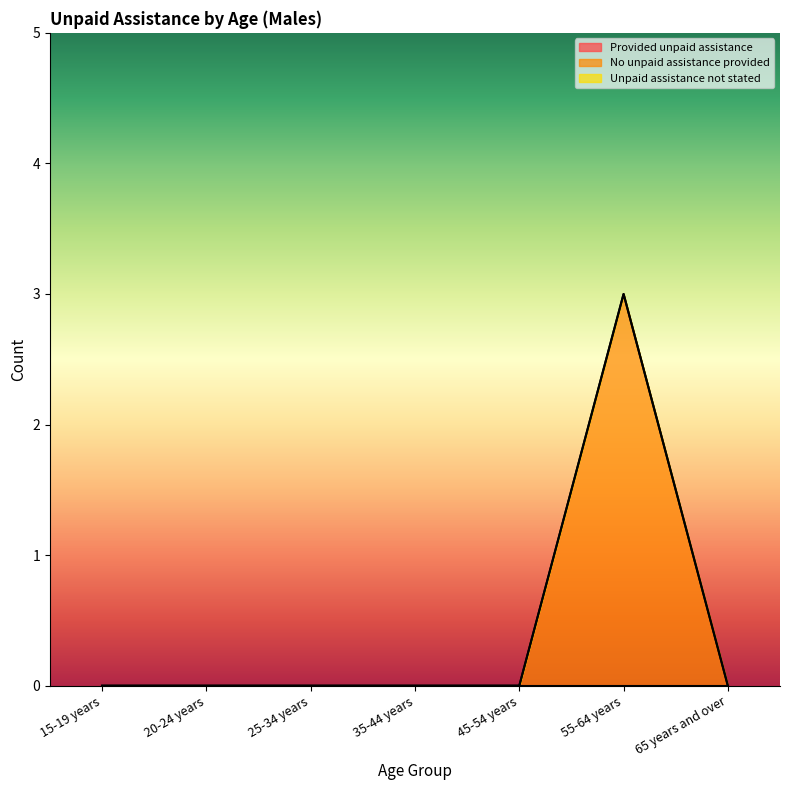

True or false: No unpaid assistance provided and Provided unpaid assistance intersect in this chart.

False